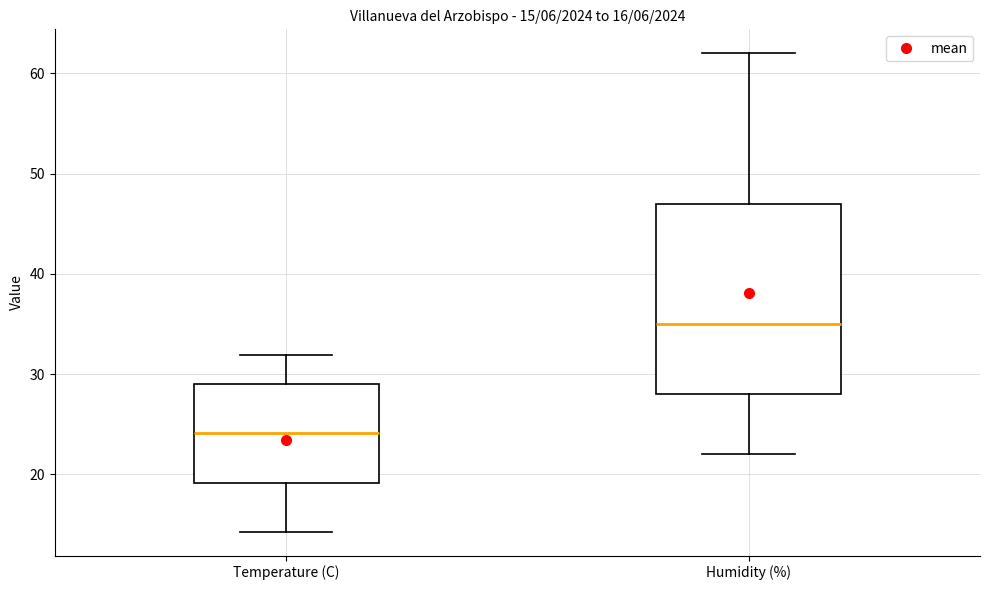

Which box is the tallest, from its lower edge to its upper edge?

Humidity (%)